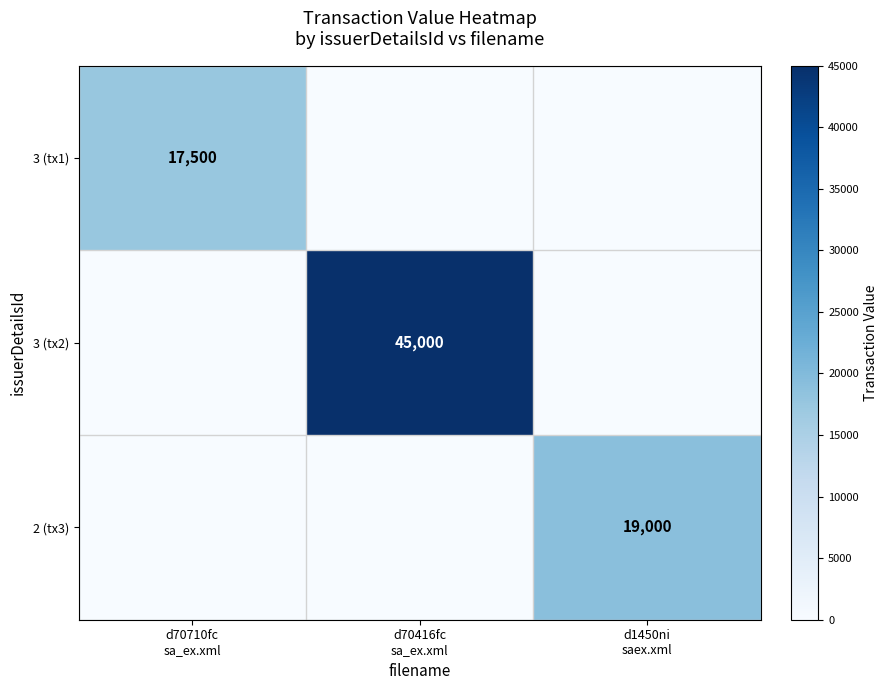

What is the sum of all 3 (tx1) values?

17500